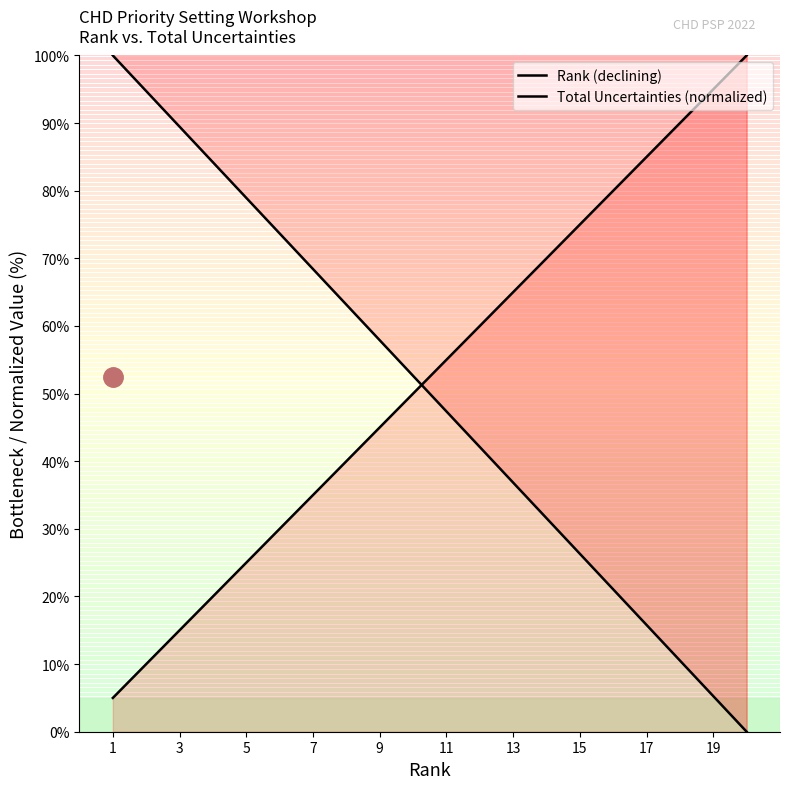

How many lines are shown in the chart?

2